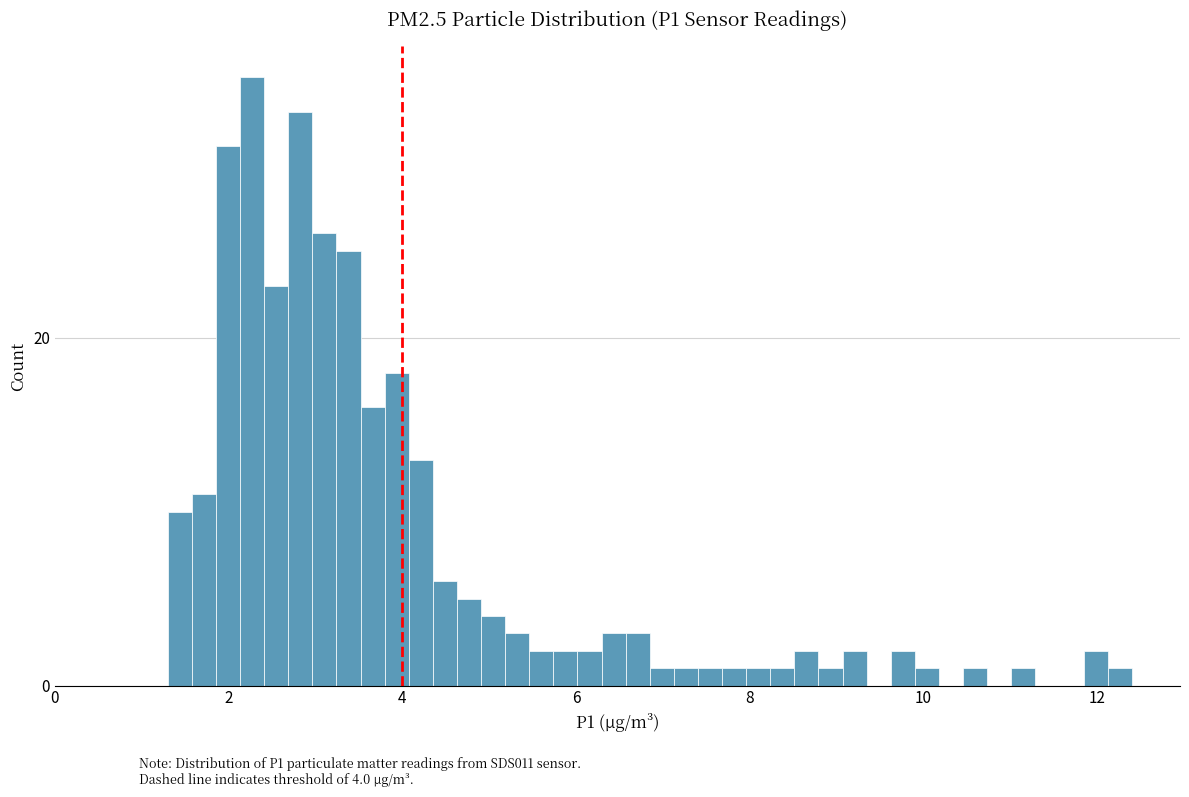

Read against the x-axis, roughly where is the centre of the tallest bar?

2.2